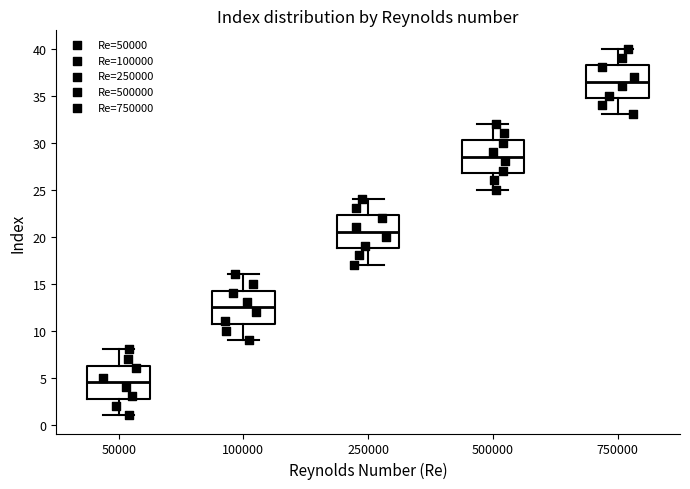

Where does the lower whisker of the box at x = 50000 end on the y-axis? The values are not printed on the chart, so give them approximately, as read against the axis.

1.0